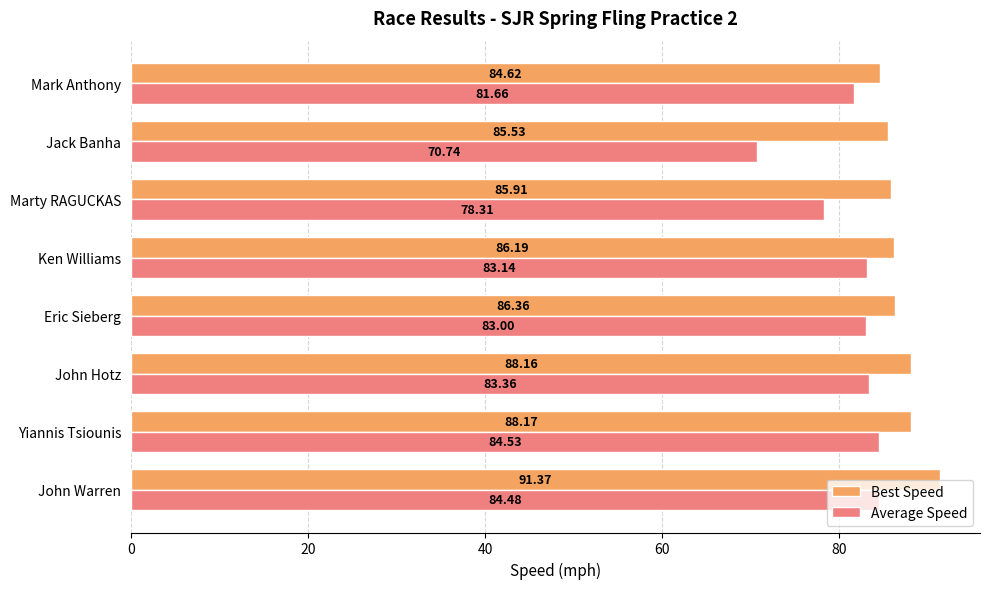

What is the difference between the maximum and minimum values in the Best Speed series?

6.8